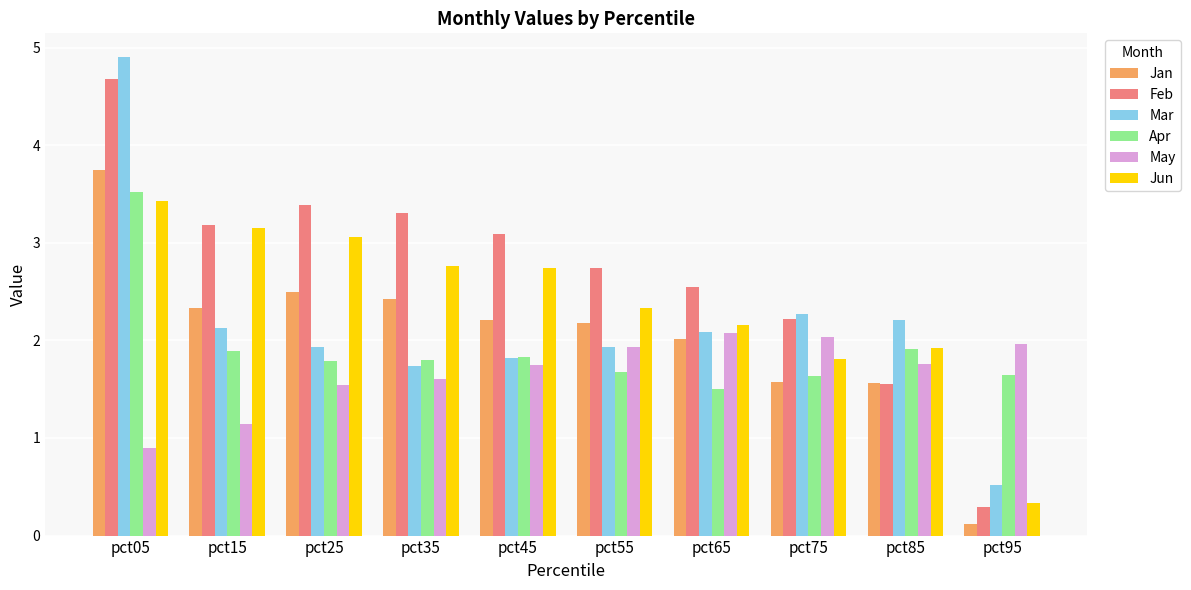

List the series in order of their peak value, highest first.

Mar, Feb, Jan, Apr, Jun, May